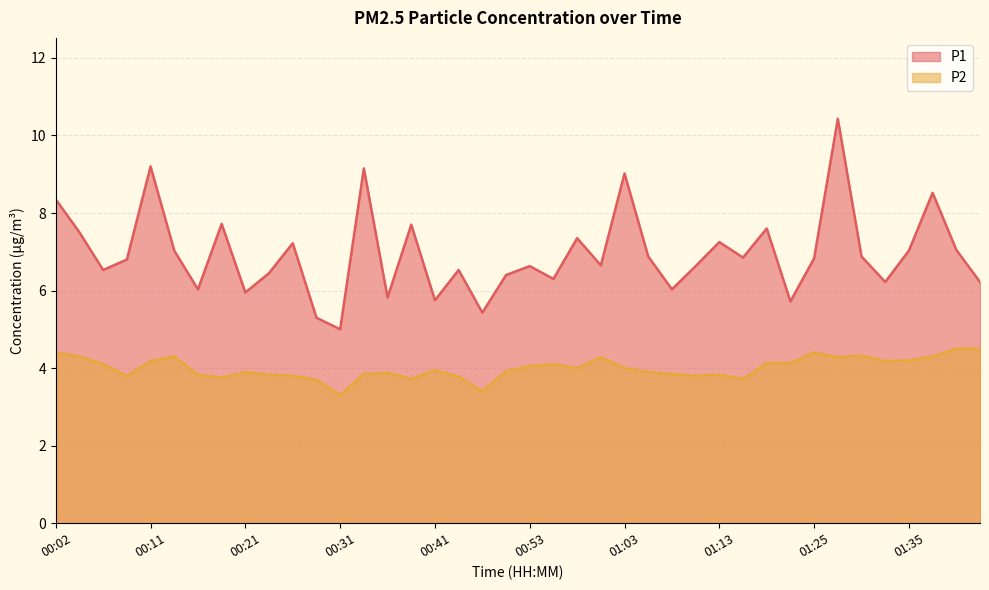

Between 00:02 and 00:36, which series saw the biggest shift?

P1